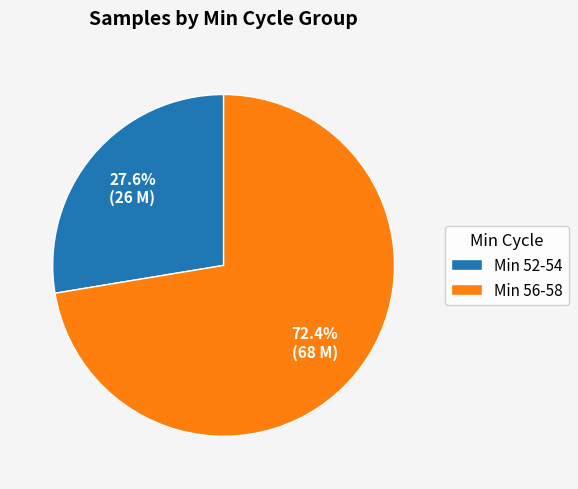

Which has a higher value, Min 56-58 or Min 52-54?

Min 56-58